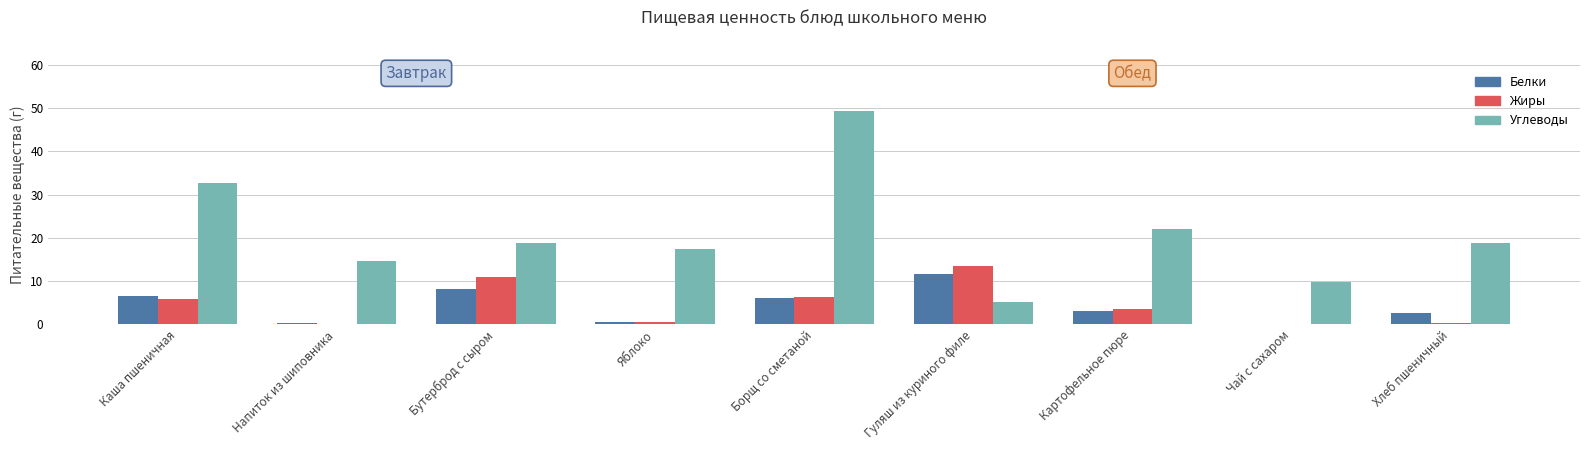

Which series changed the most between Борщ со сметаной and Хлеб пшеничный?

Углеводы